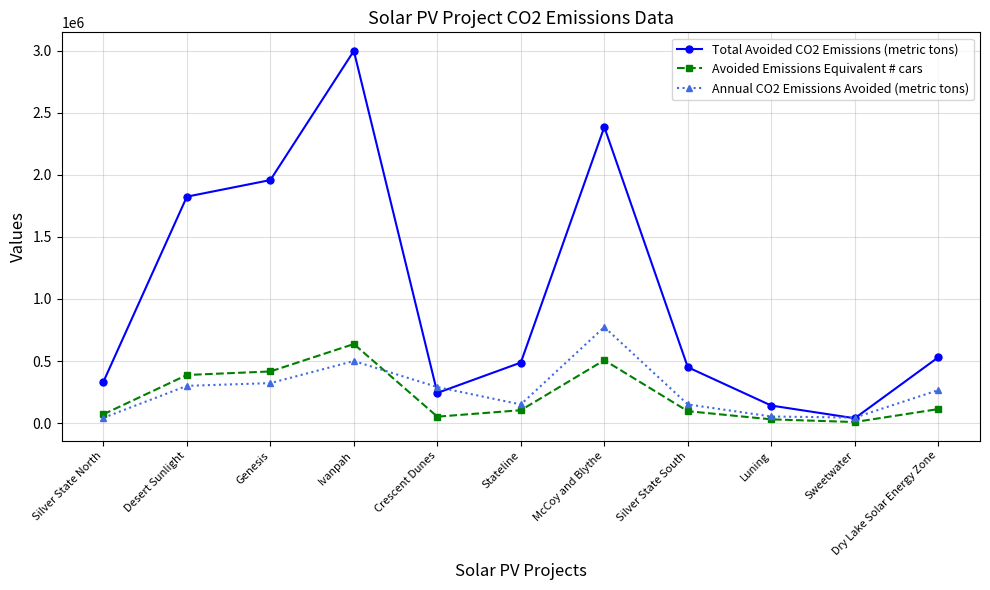

At which label does Avoided Emissions Equivalent # cars reach its peak?

Ivanpah